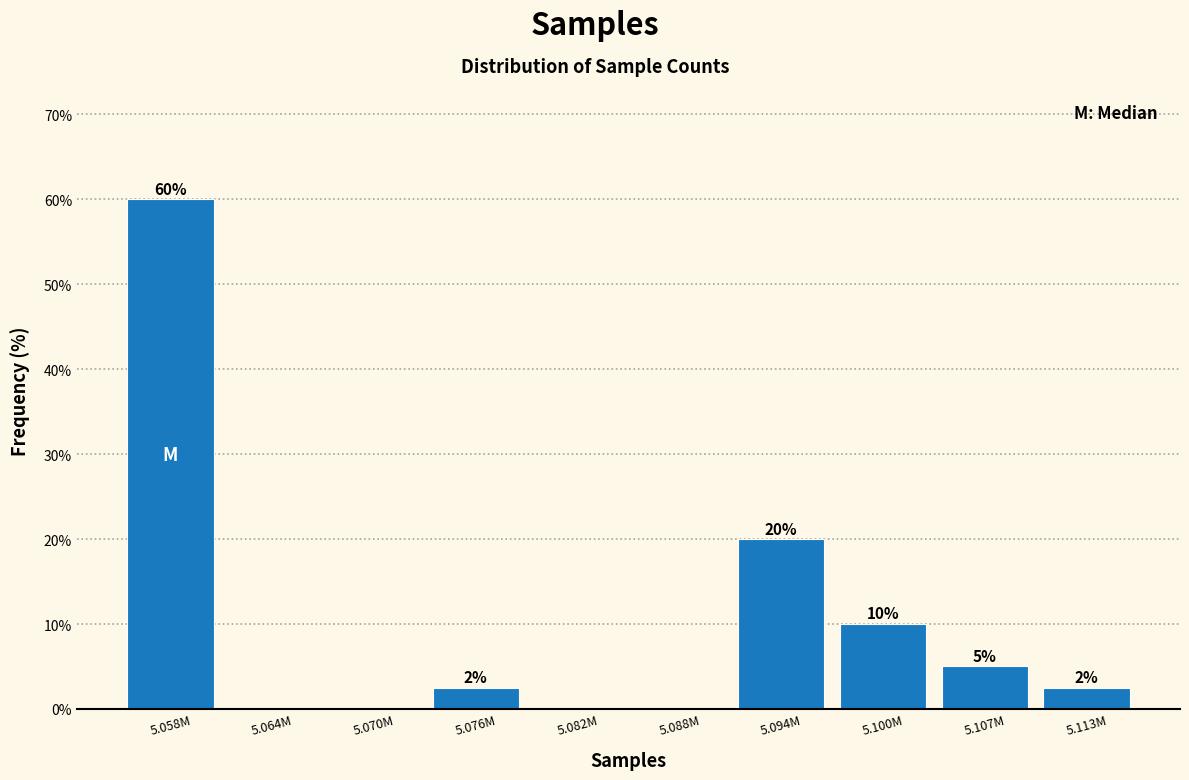

What is the greatest value displayed?

60.0